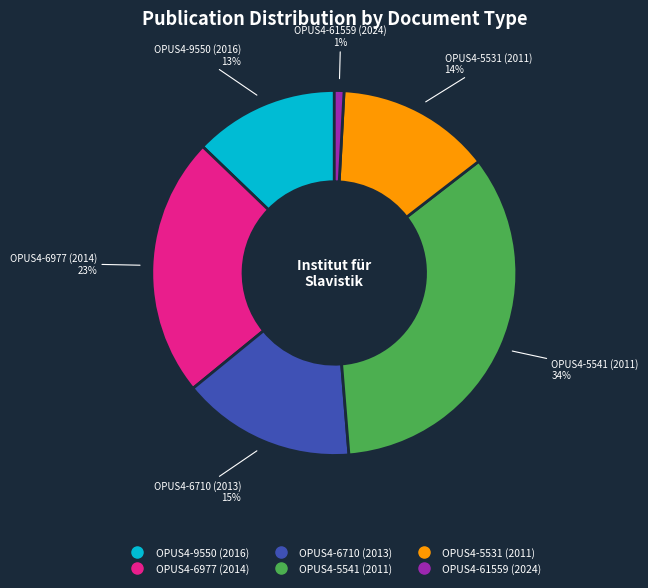

How many segments does this pie chart have?

6